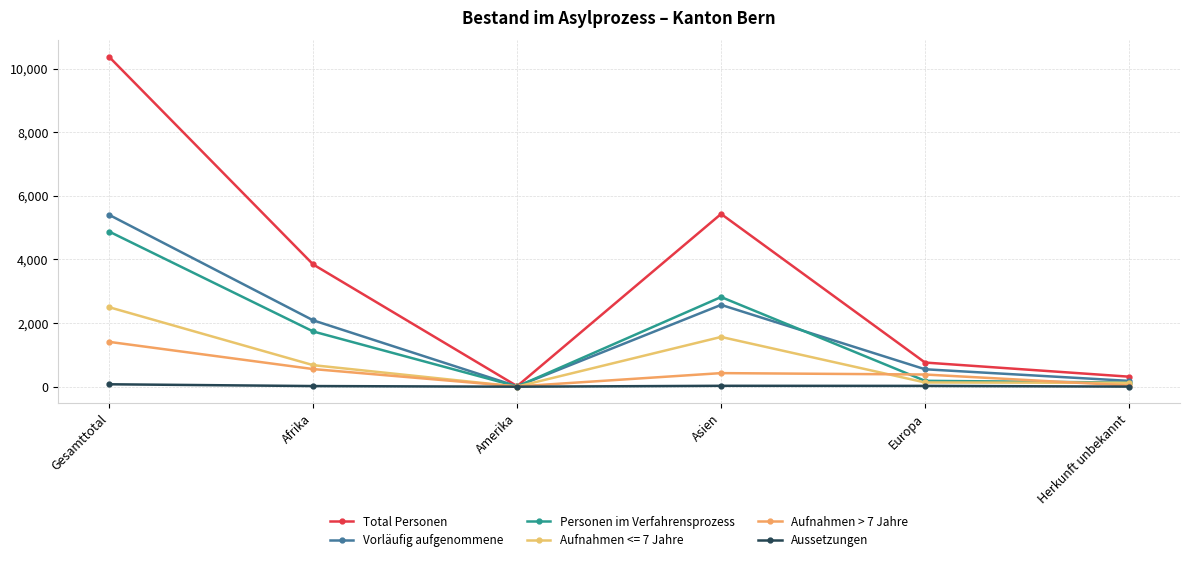

Between Amerika and Asien, which series saw the biggest shift?

Total Personen